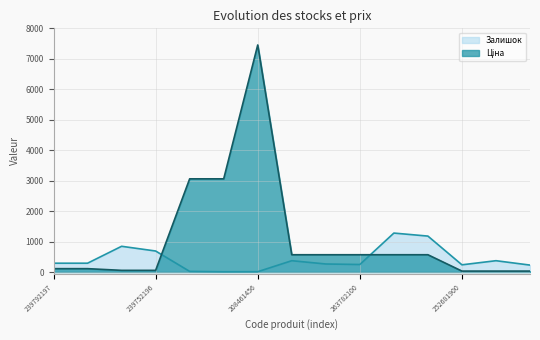

Rank the series by their maximum value, from lowest to highest.

Залишок, Ціна